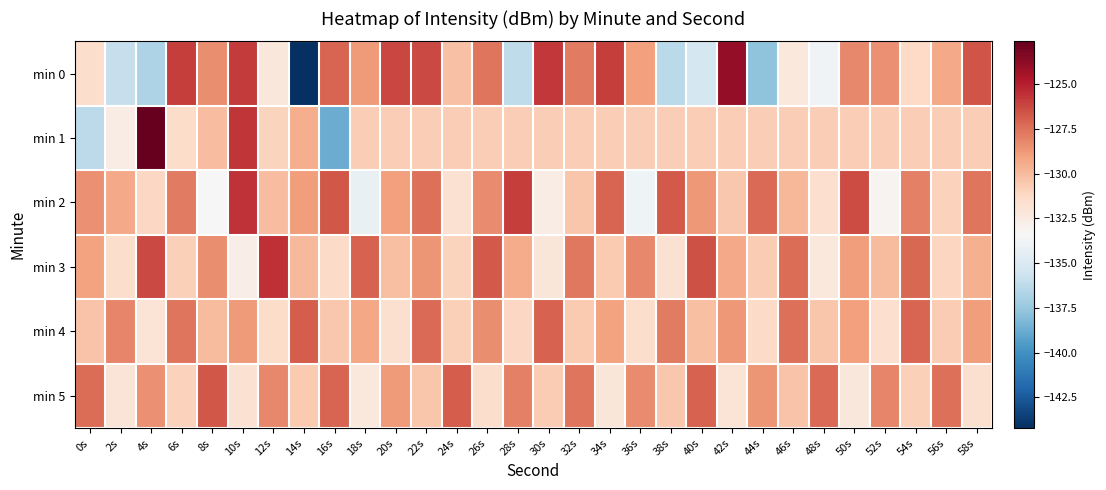

Which category has the lowest value across all series?

14s